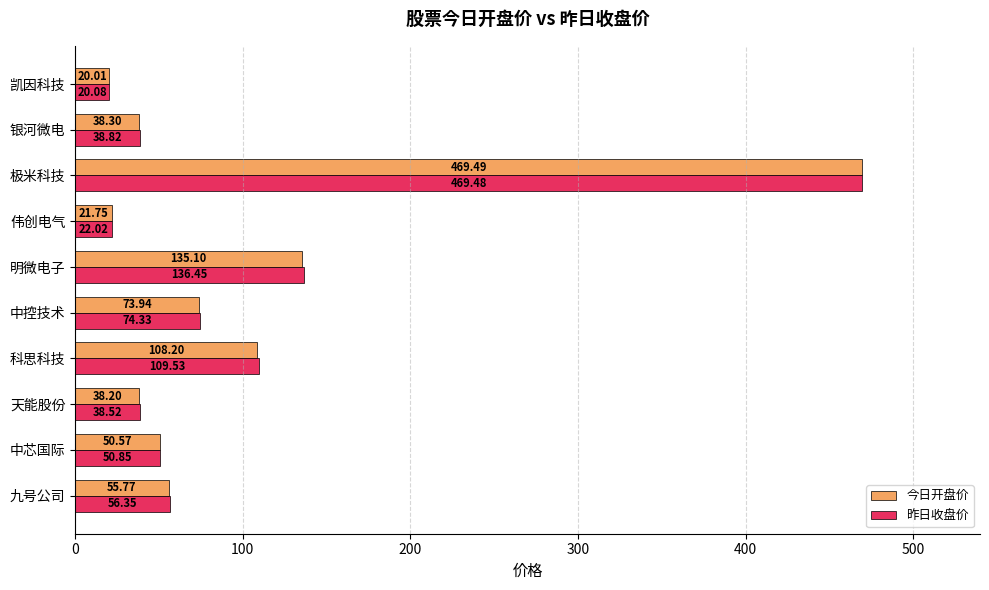

How many series are shown in this chart?

2